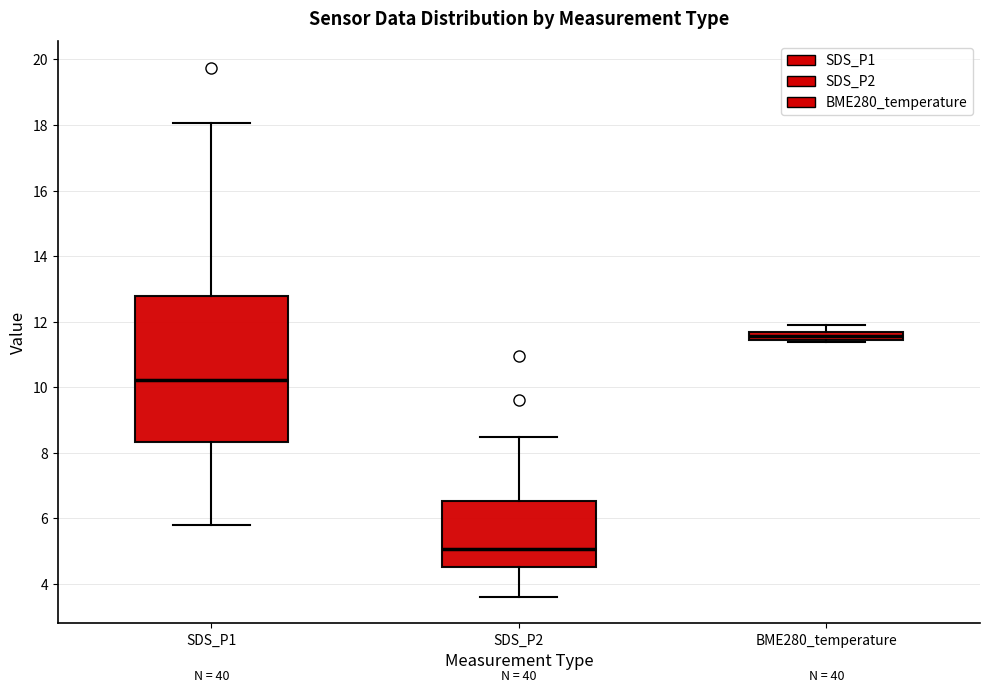

Comparing the boxes themselves (not the whiskers), which one is the tallest?

SDS_P1